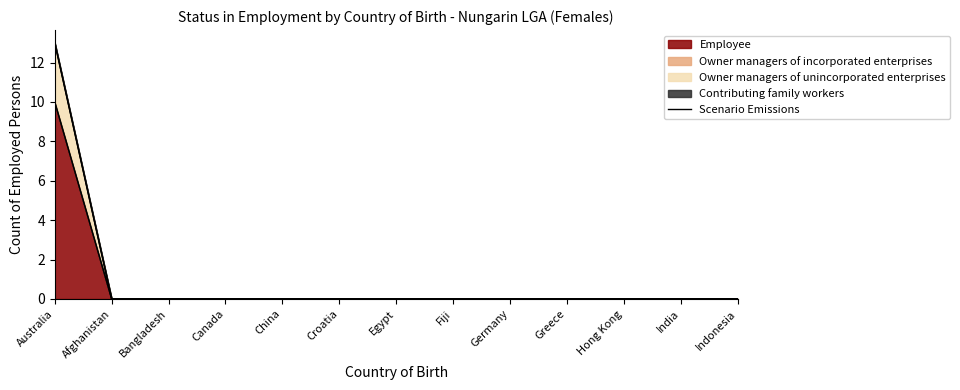

What is the difference between the maximum and minimum values?

10